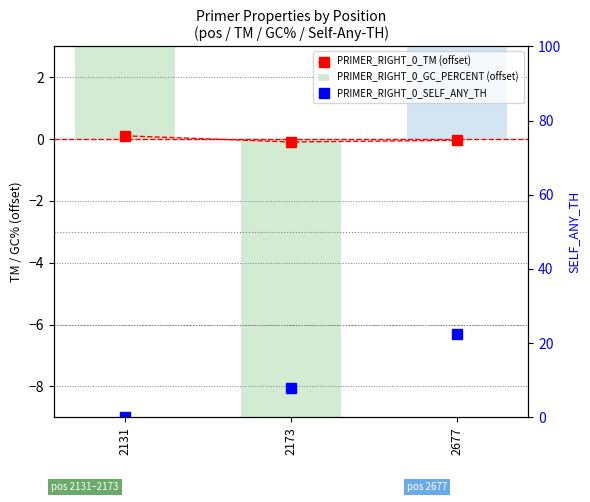

How many series are shown in this chart?

3